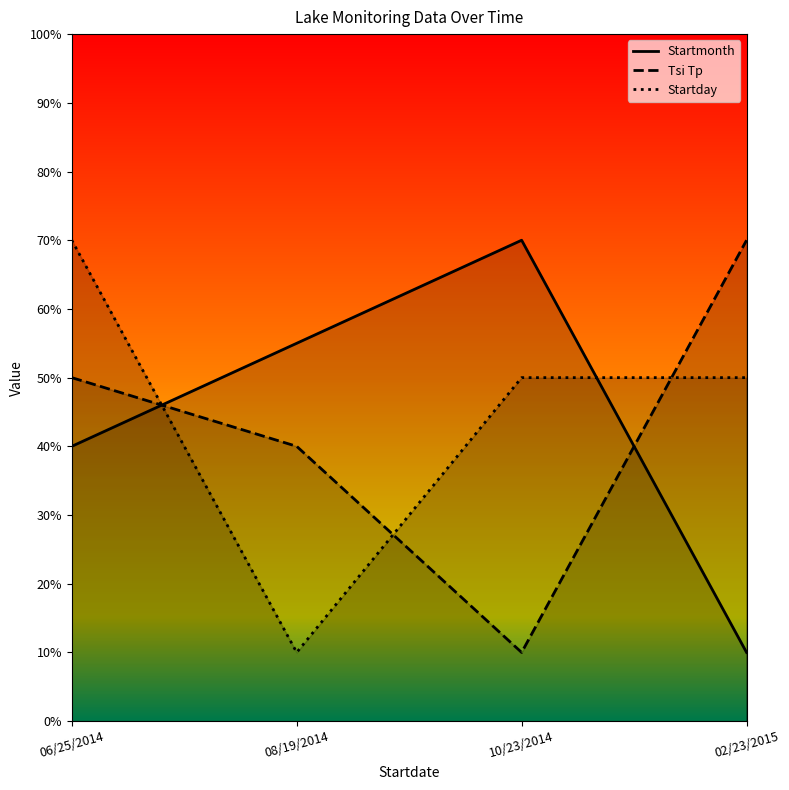

The value of Startmonth at 02/23/2015 is 17. True or false?

False